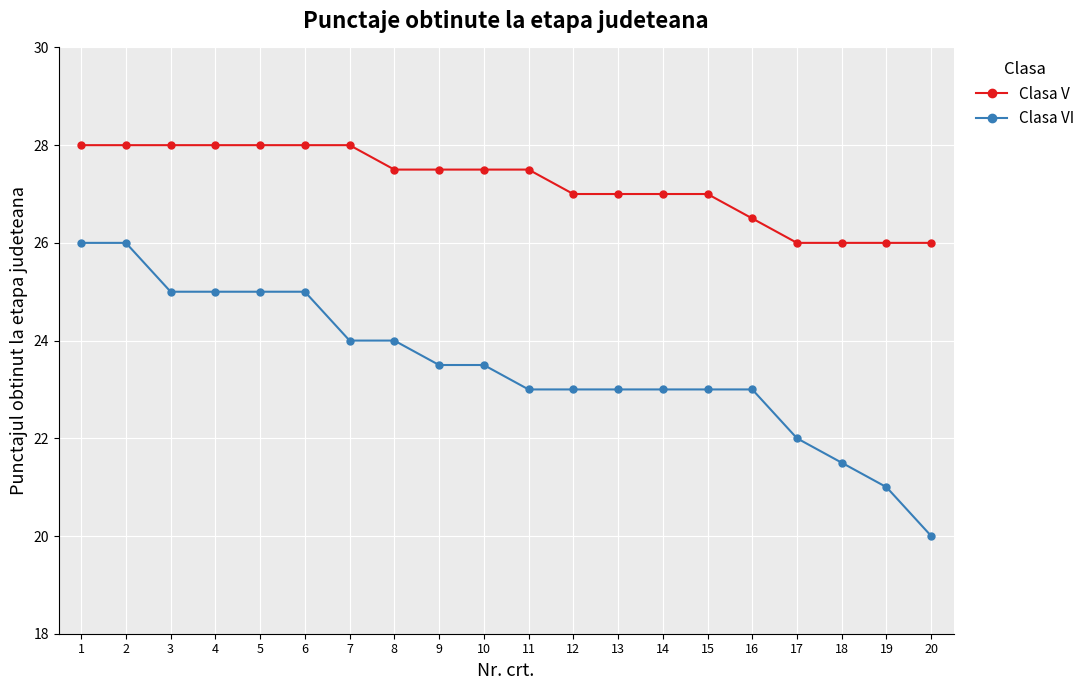

Count the number of data series in this chart.

2